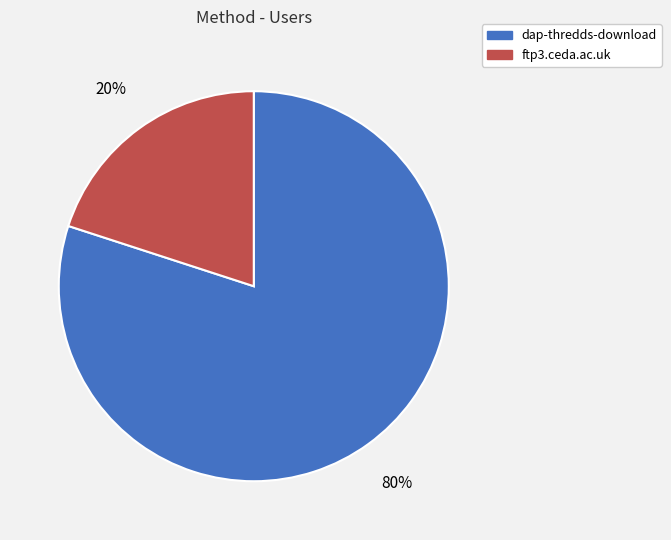

To the nearest percent, what is the difference between the largest and smallest slice percentages?

60%